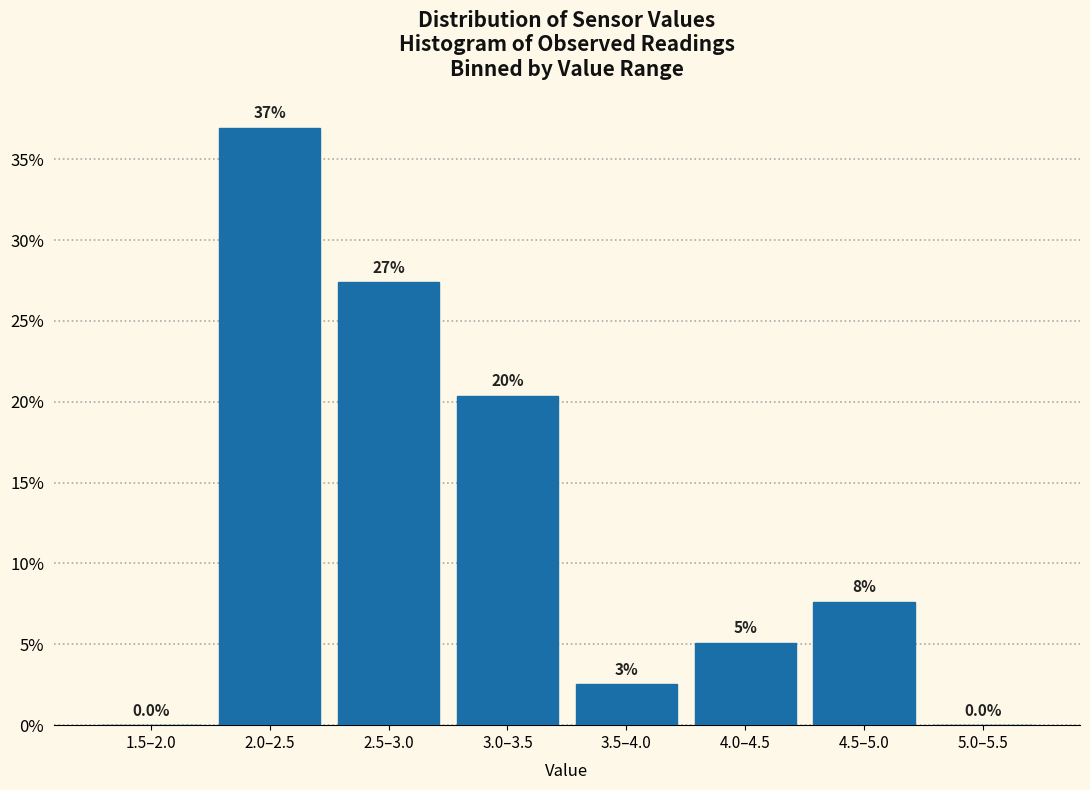

Are the bars horizontal?

No